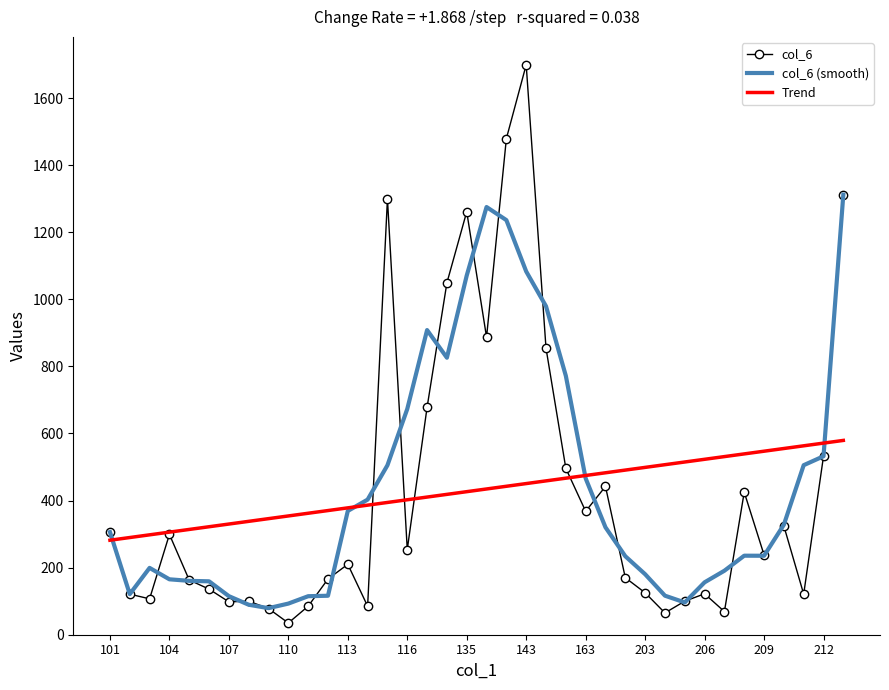

Which series has the widest spread of values?

col_6